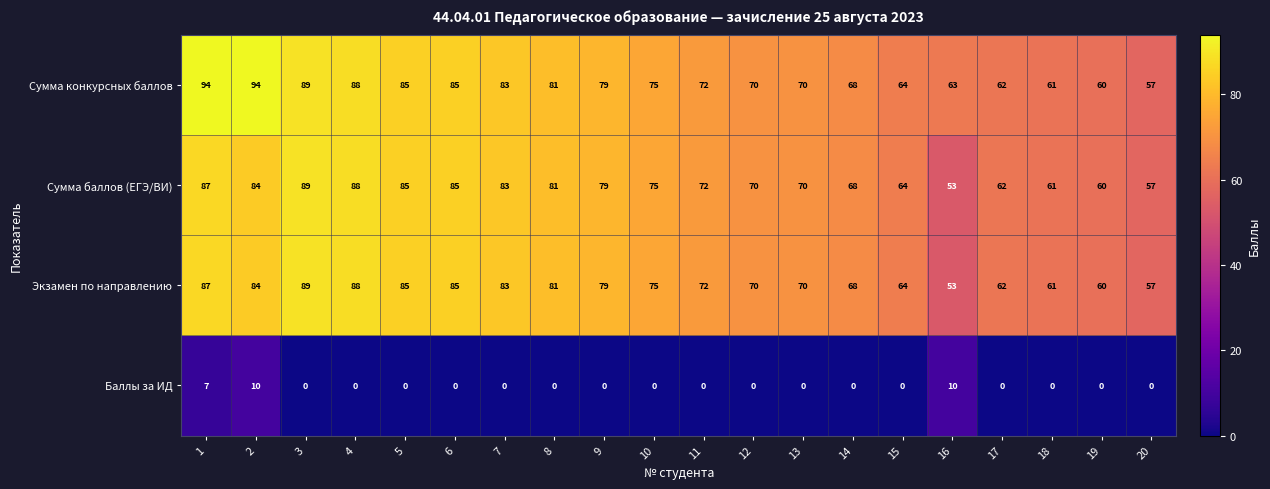

What is the total value across all series at 19?

180